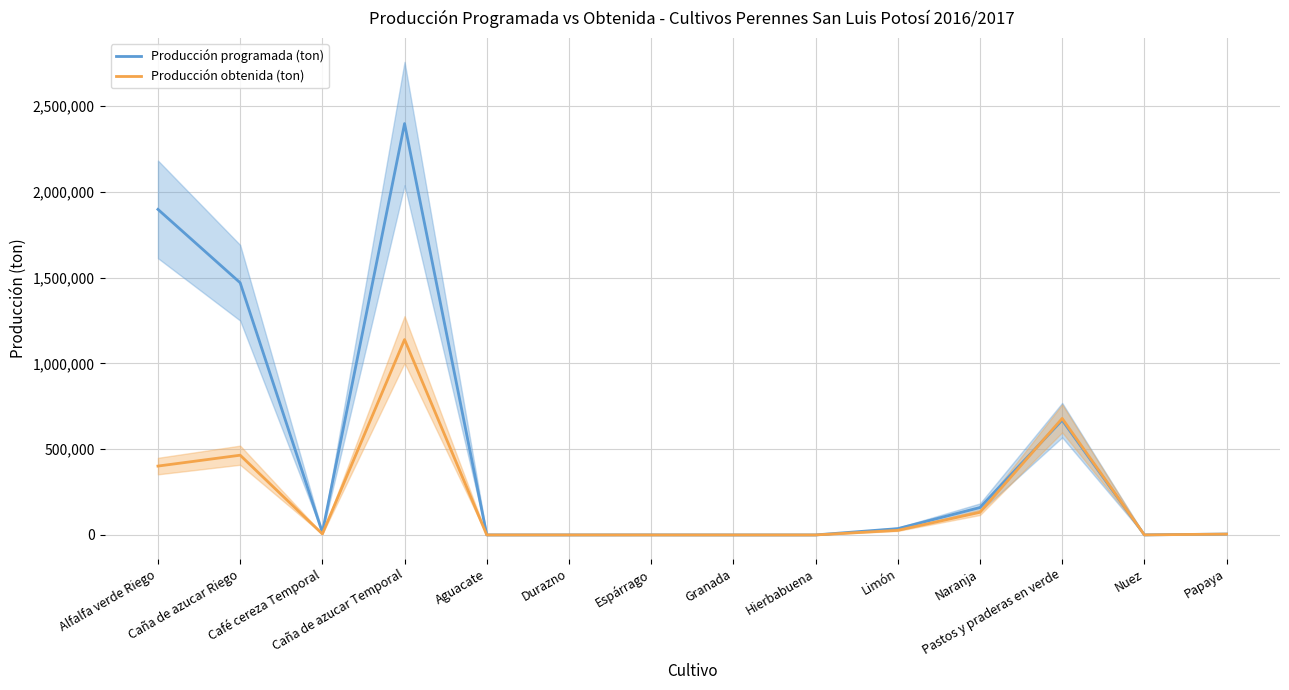

Count the number of data series in this chart.

2